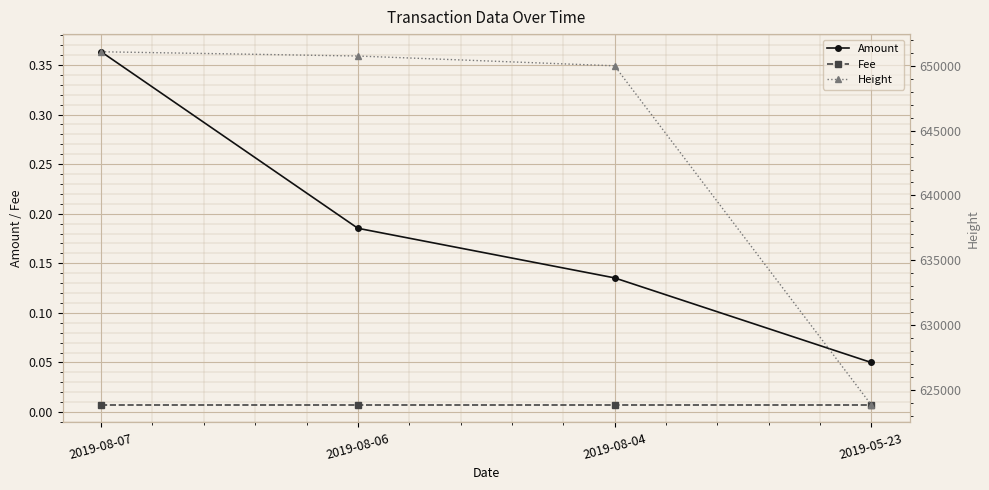

Is the value of Amount at 2019-08-07 greater than the value of Height at 2019-08-07?

No